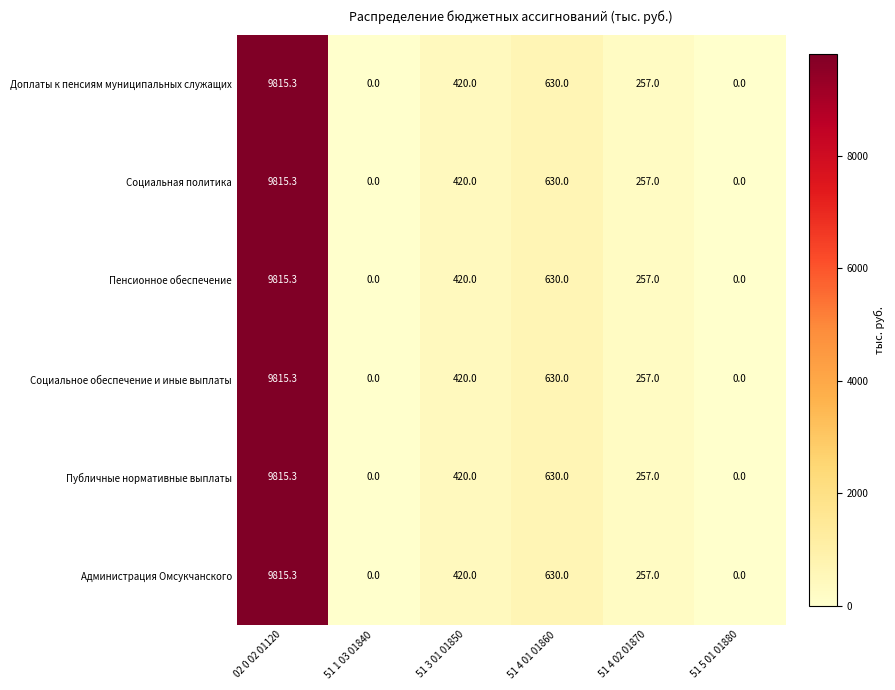

What is the total value across all series at 51 4 02 01870?

1542.0